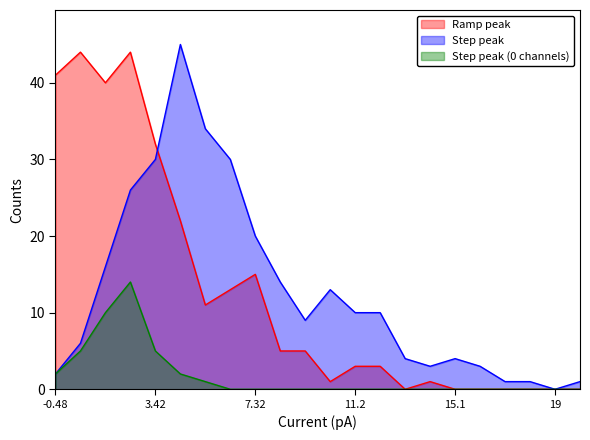

What is the difference between the highest and lowest values at 5.37 to 6.35?

33